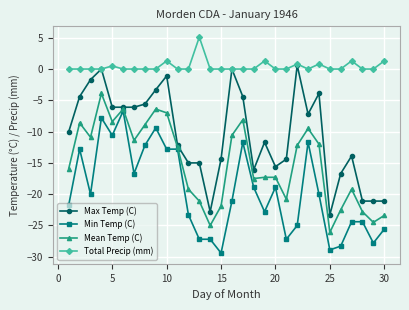

Rank the series by their maximum value, from lowest to highest.

Min Temp (C), Mean Temp (C), Max Temp (C), Total Precip (mm)